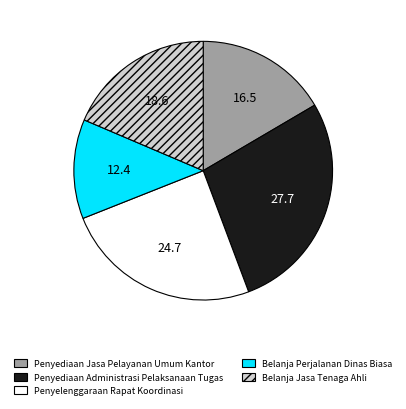

Is there any slice that represents more than half of the pie?

No